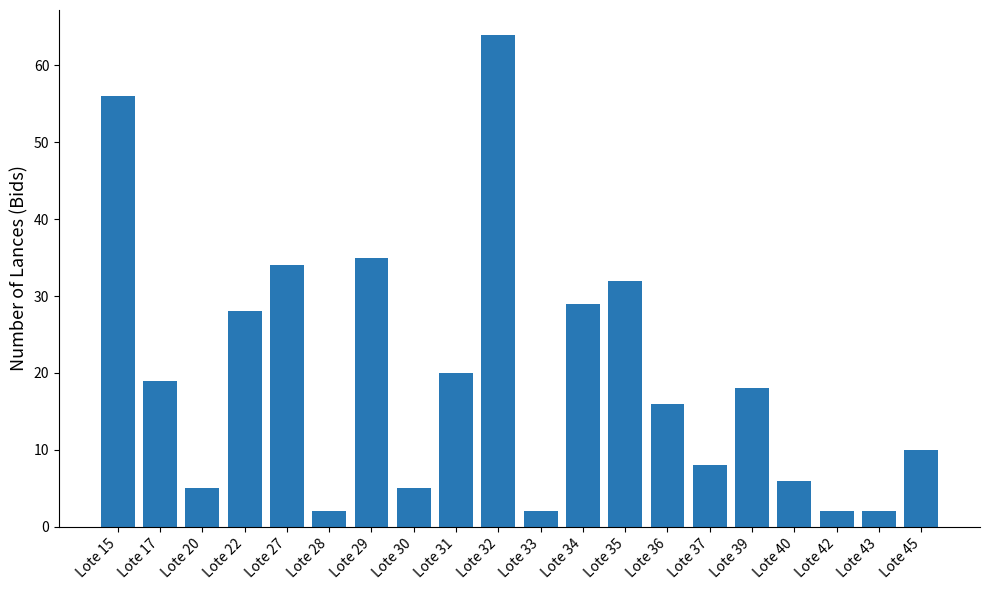

Between Lote 15 and Lote 17, which is larger?

Lote 15